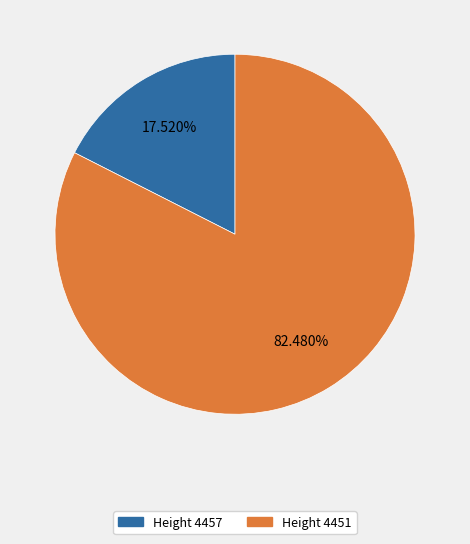

Is there any slice that represents more than half of the pie?

Yes